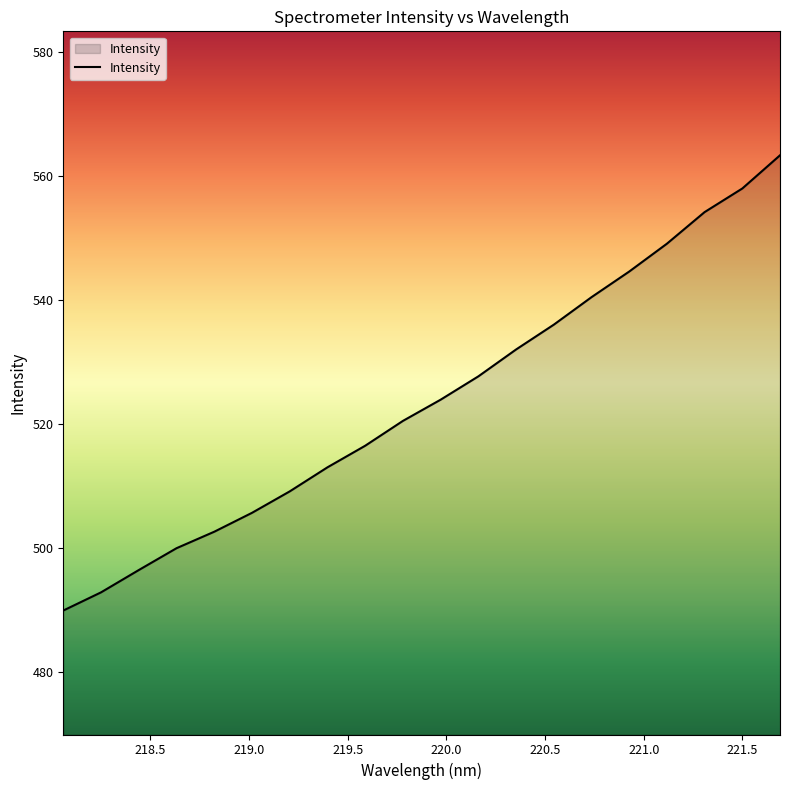

What is the greatest value displayed?

563.4